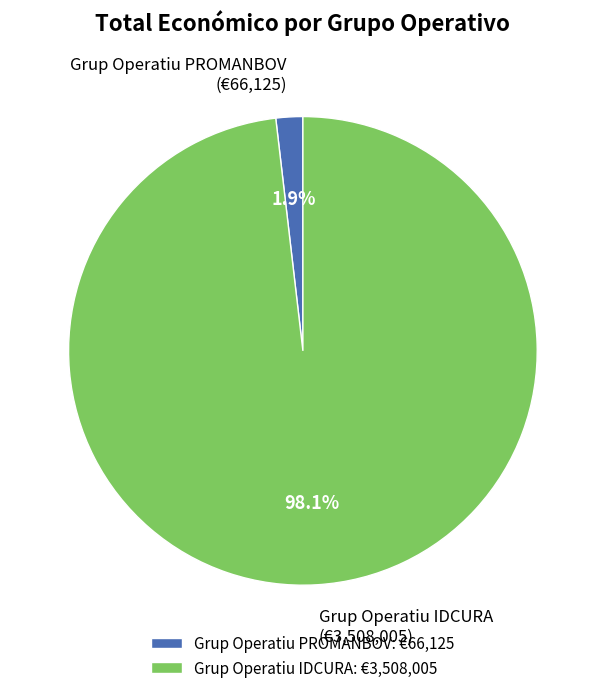

To the nearest percent, what percentage of the pie is Grup Operatiu PROMANBOV?

2%